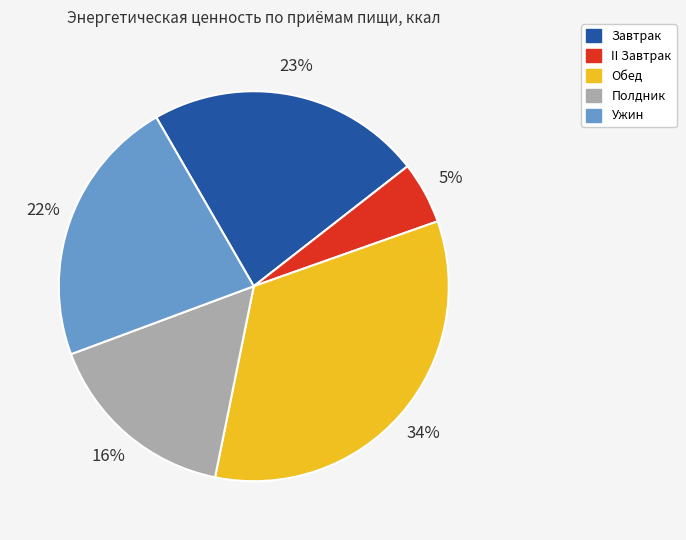

To the nearest percent, what is the combined percentage of II Завтрак and Полдник?

21%